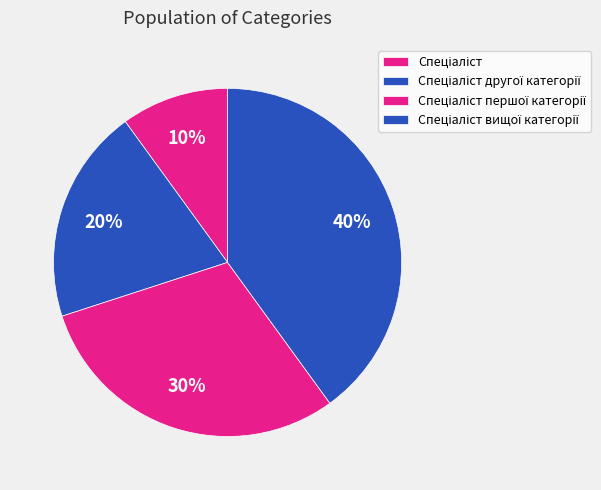

How many slices are in this pie chart?

4